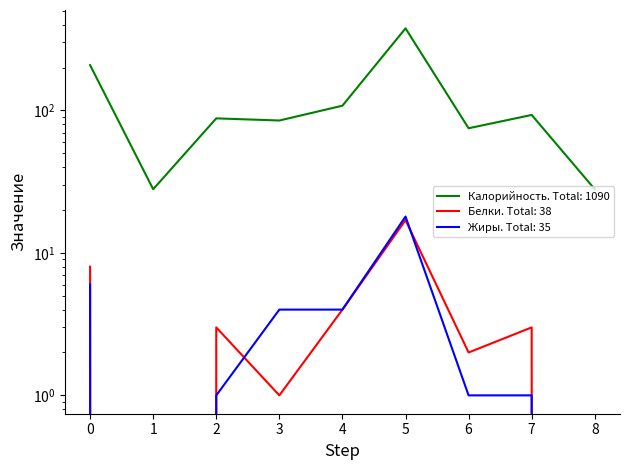

Reading left to right, transcribe all the data shown in this chart.

Калорийность: 208	28	88	85	108	377	75	93	28
Белки: 8	0	3	1	4	17	2	3	0
Жиры: 6	0	1	4	4	18	1	1	0